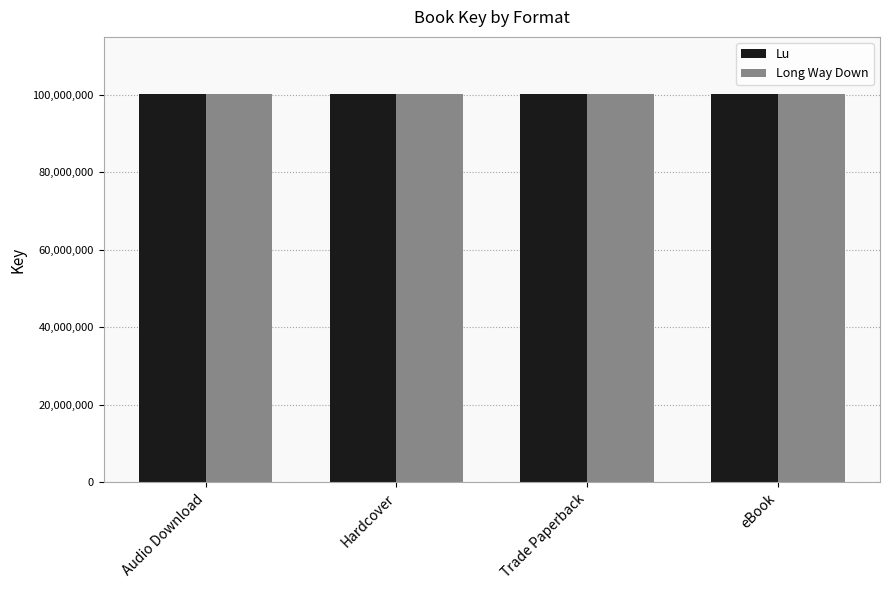

What are all the series names shown in the legend?

Lu, Long Way Down